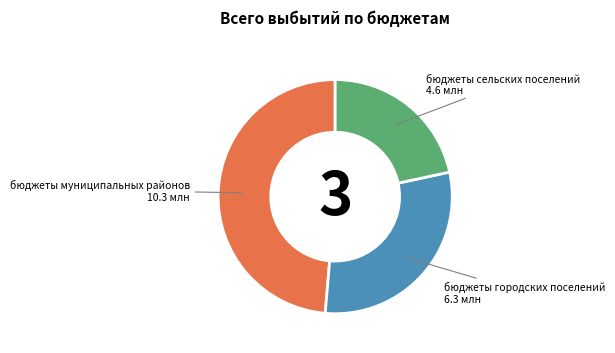

Is there a majority slice in this chart?

No